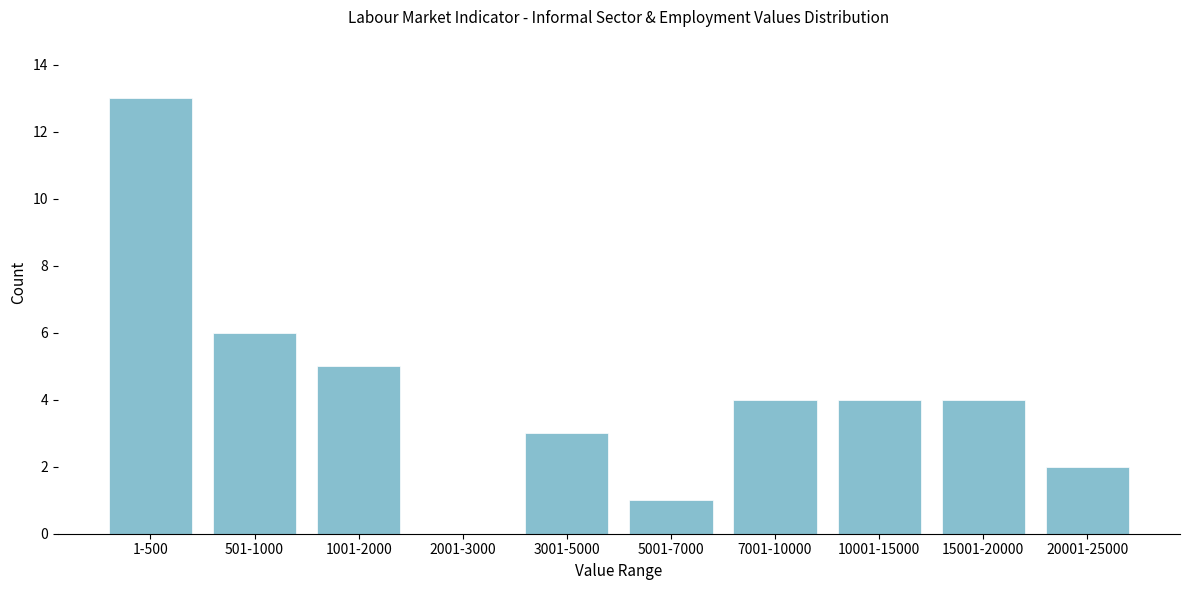

Reading left to right, extract all data points from this chart.

1-500=13	501-1000=6	1001-2000=5	2001-3000=0	3001-5000=3	5001-7000=1	7001-10000=4	10001-15000=4	15001-20000=4	20001-25000=2